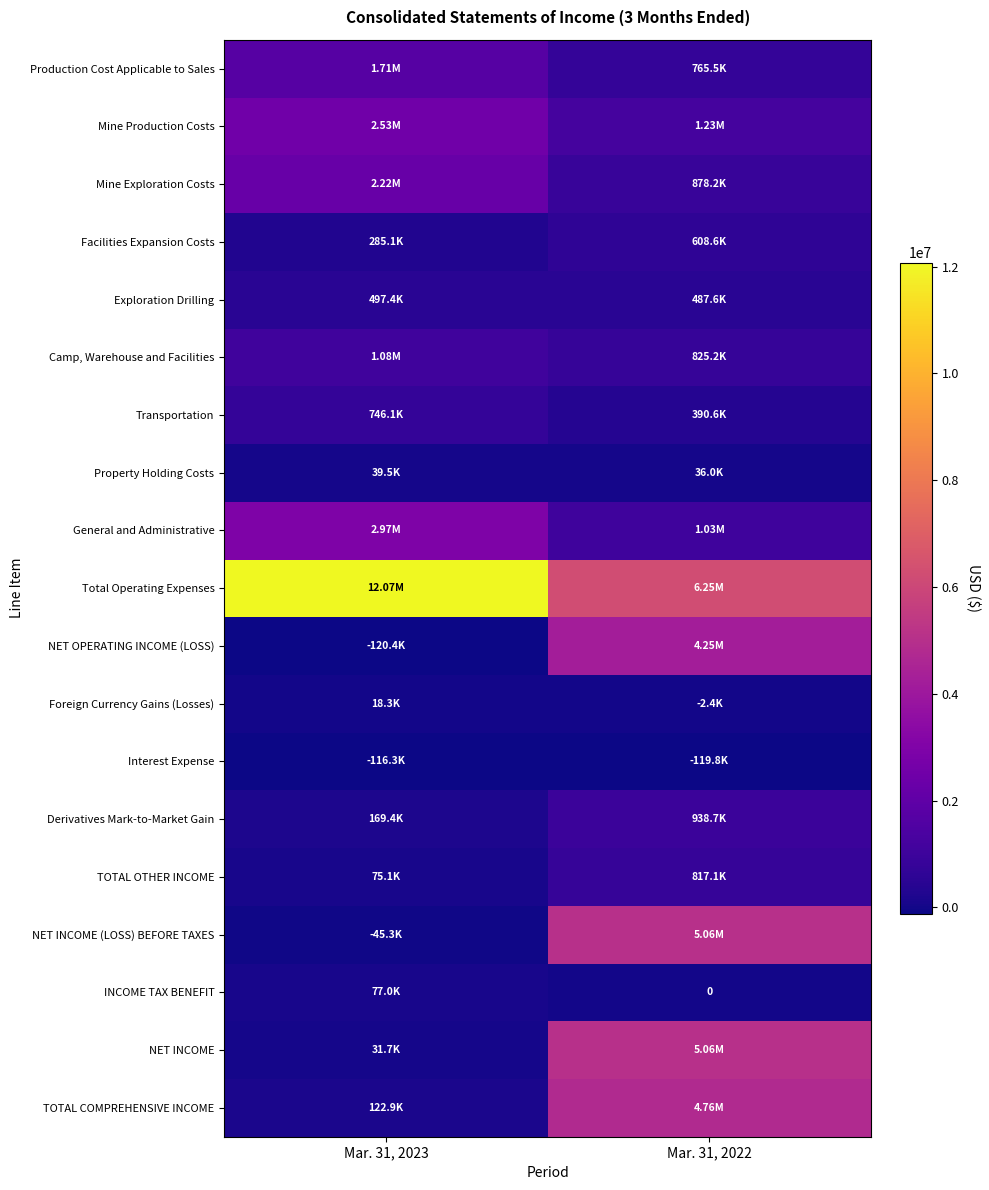

Which has a higher value, Mar. 31, 2022 or Mar. 31, 2023?

Mar. 31, 2023